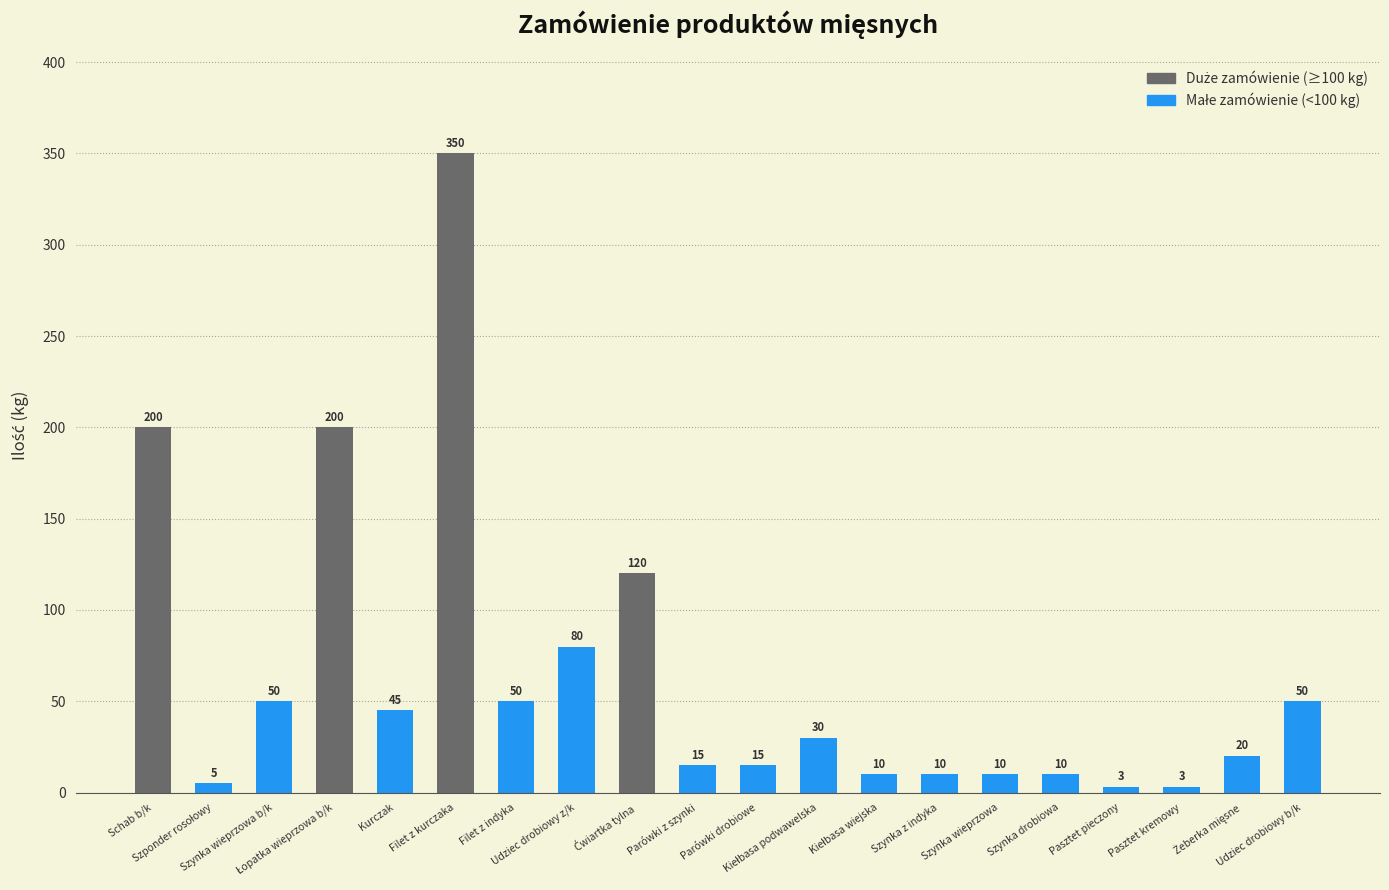

The value at Szynka wieprzowa is 10. True or false?

True